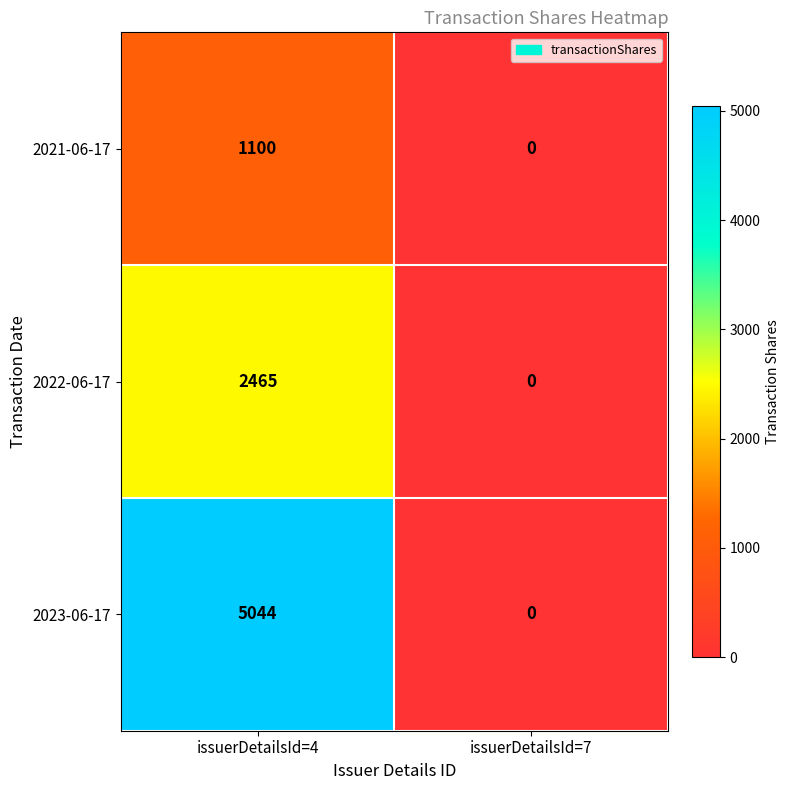

Which series changed the most between issuerDetailsId=4 and issuerDetailsId=7?

2023-06-17